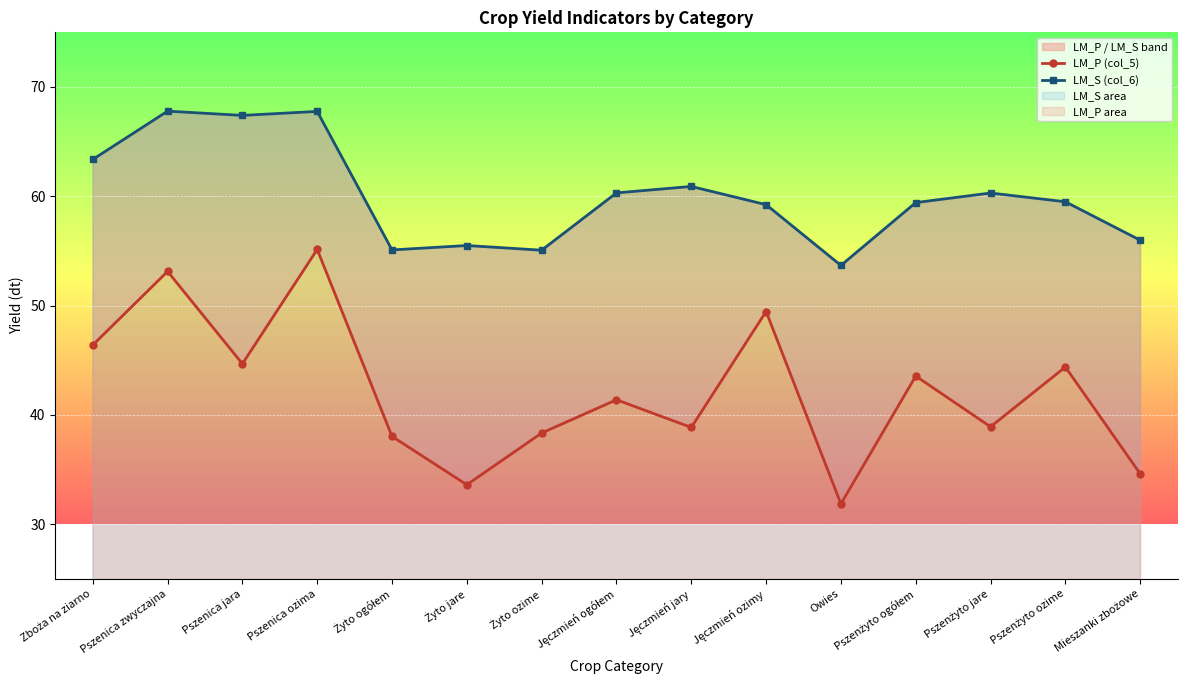

What is the maximum value for LM_S (col_6)?

67.8